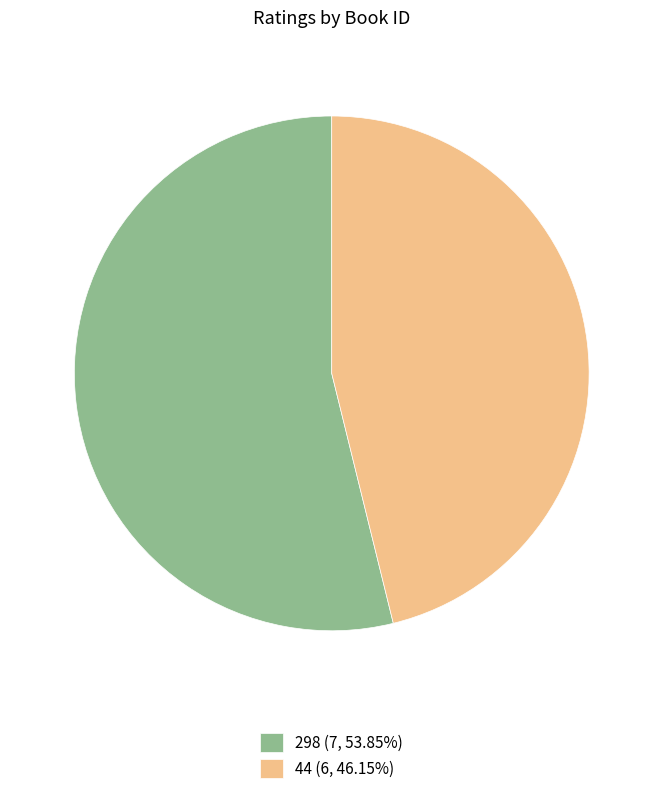

Which slice is the largest?

298